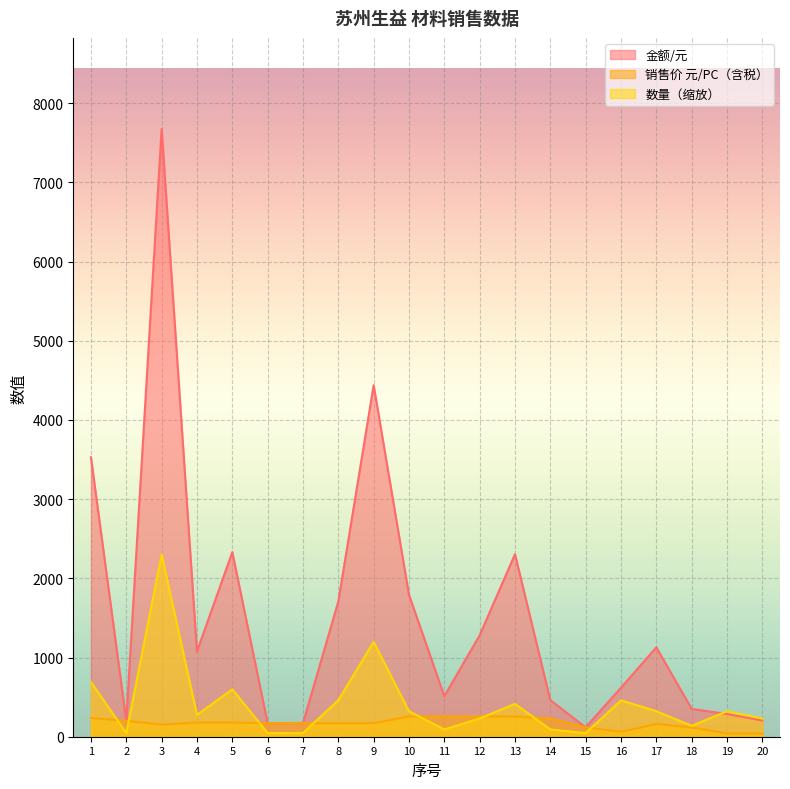

What are all the series names shown in the legend?

金额/元, 销售价 元/PC（含税）, 数量（缩放）